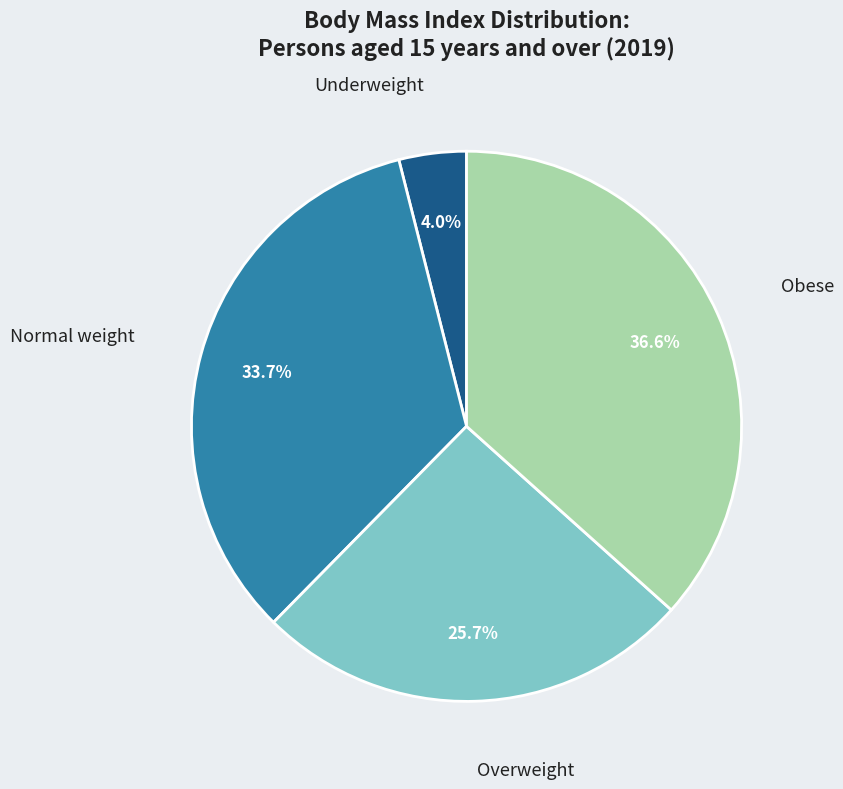

Count the number of slices in the pie.

4